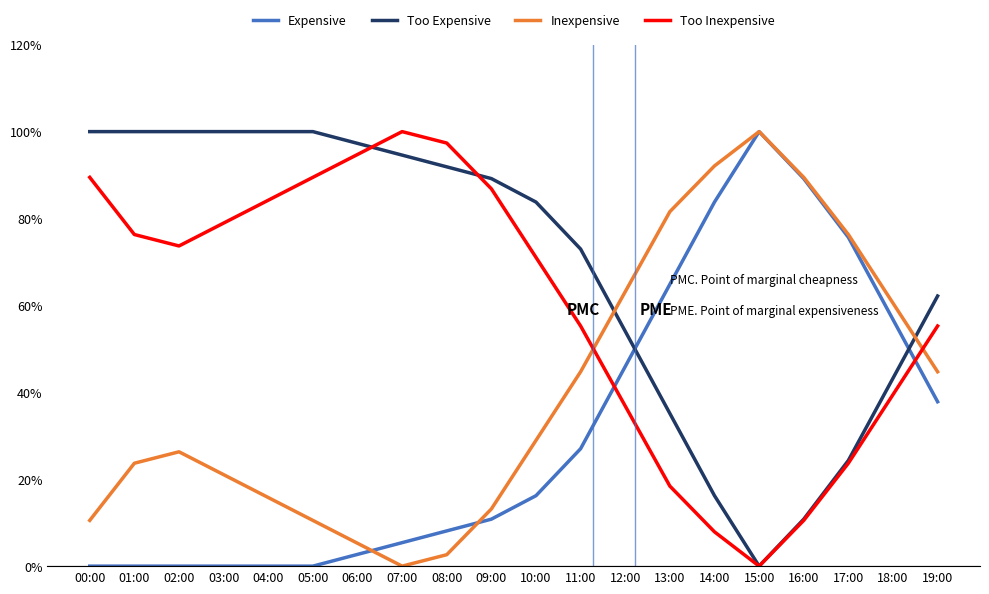

What is the spread (max minus min) of values at 18:00?

21.1